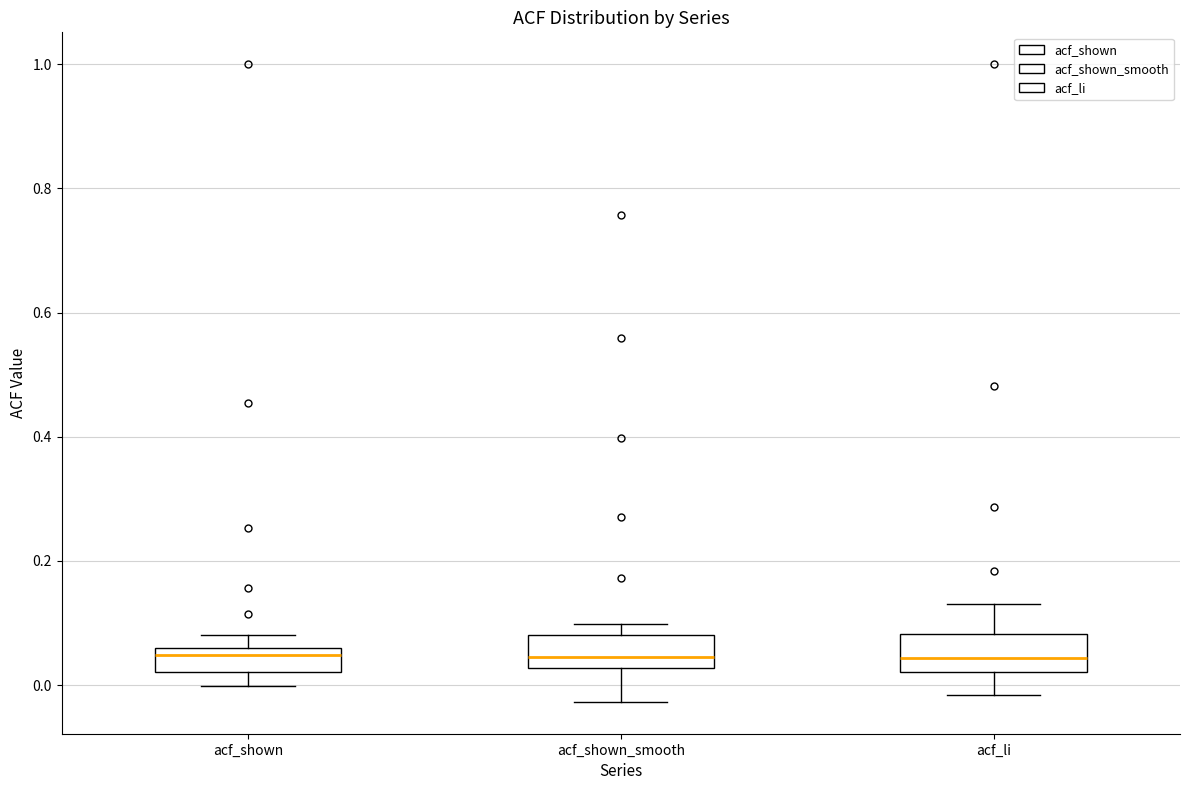

Where does the lower whisker of the box for acf_li end on the y-axis? The values are not printed on the chart, so give them approximately, as read against the axis.

-0.02